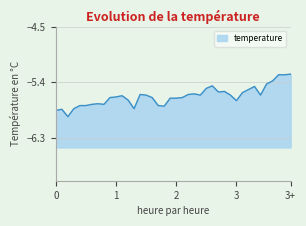

Does the chart display data point markers on the line(s)?

No